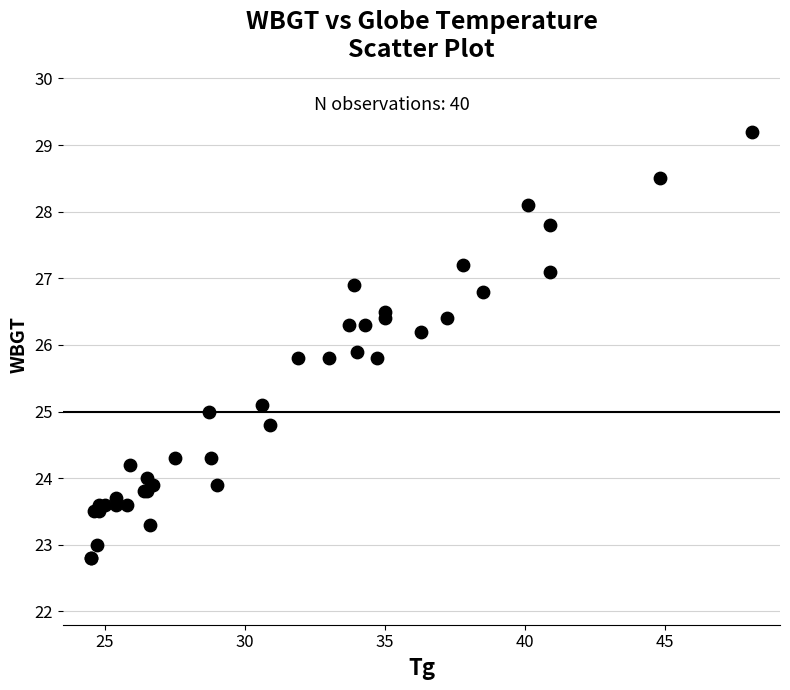

What Y value in the scatter plot is closest to 26?

25.9